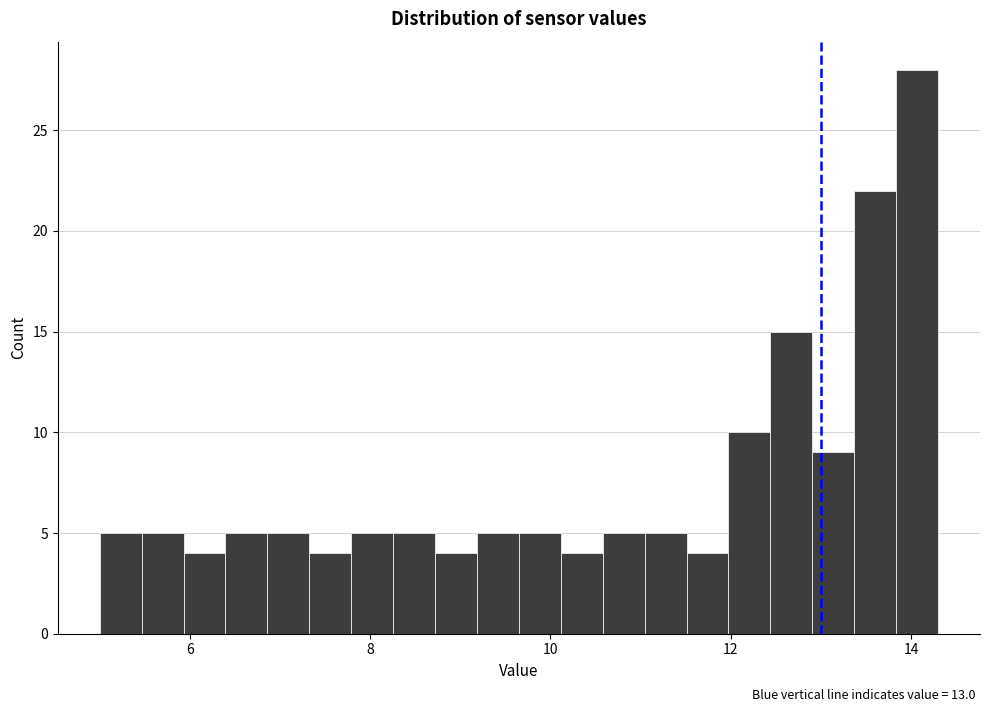

Read against the x-axis, roughly where is the centre of the tallest bar?

14.0